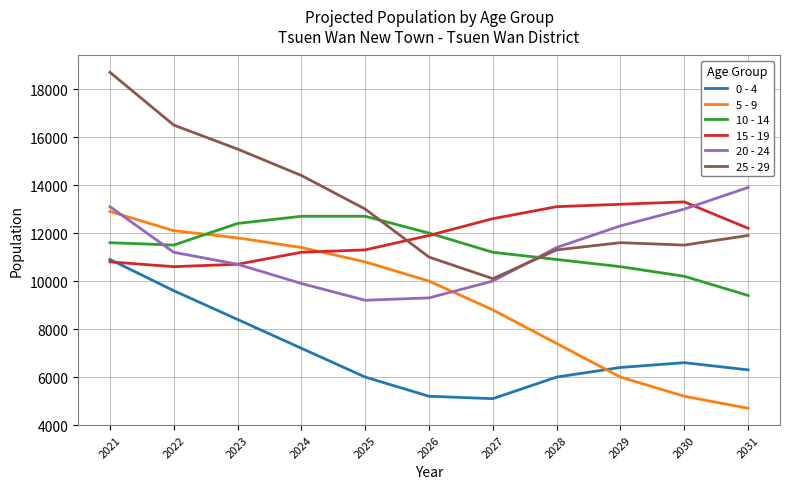

Count the number of categories in the chart.

11